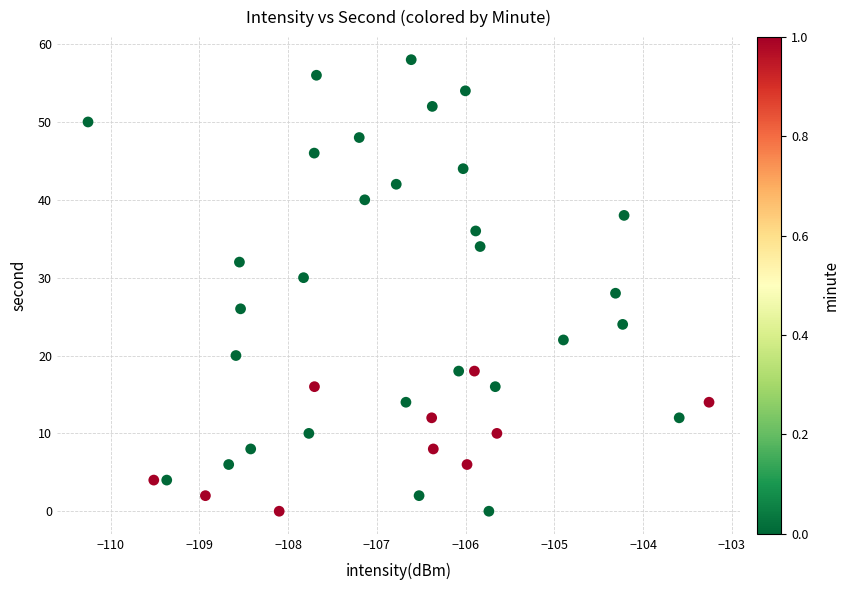

What is the range of Y values (max minus min)?

58